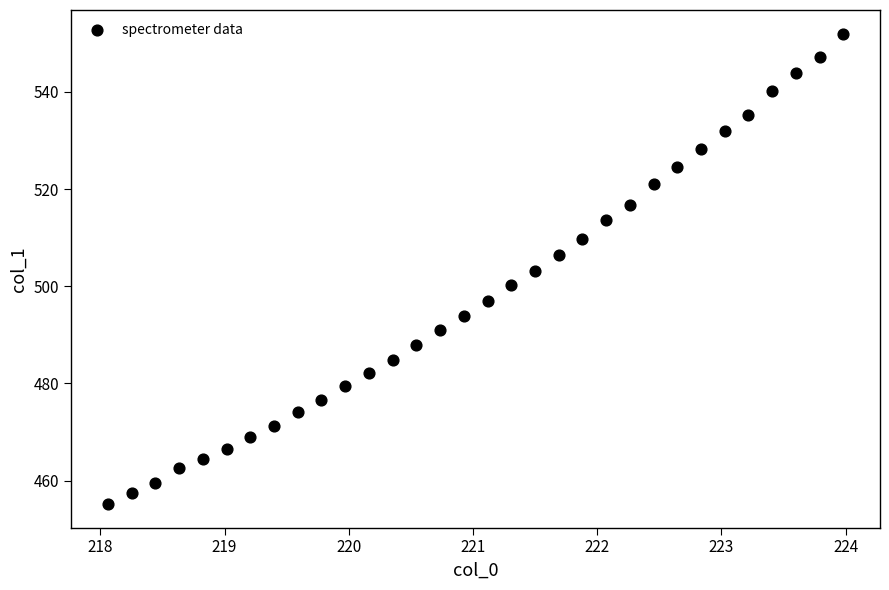

What is the range of Y values (max minus min)?

96.8